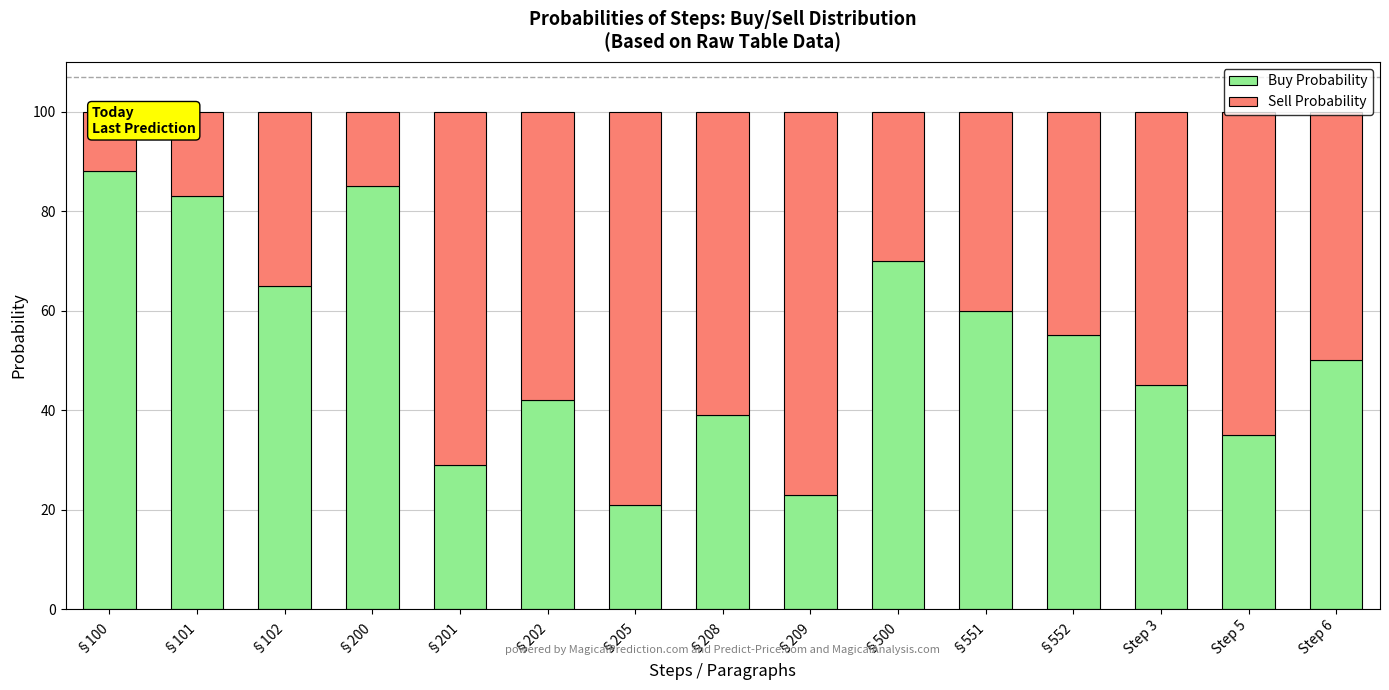

Is it true that Sell Probability equals 30 at §500?

True